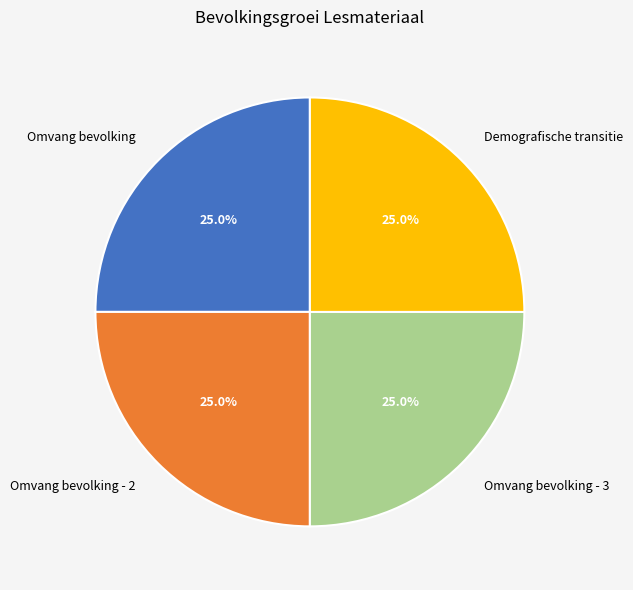

Count the number of slices in the pie.

4